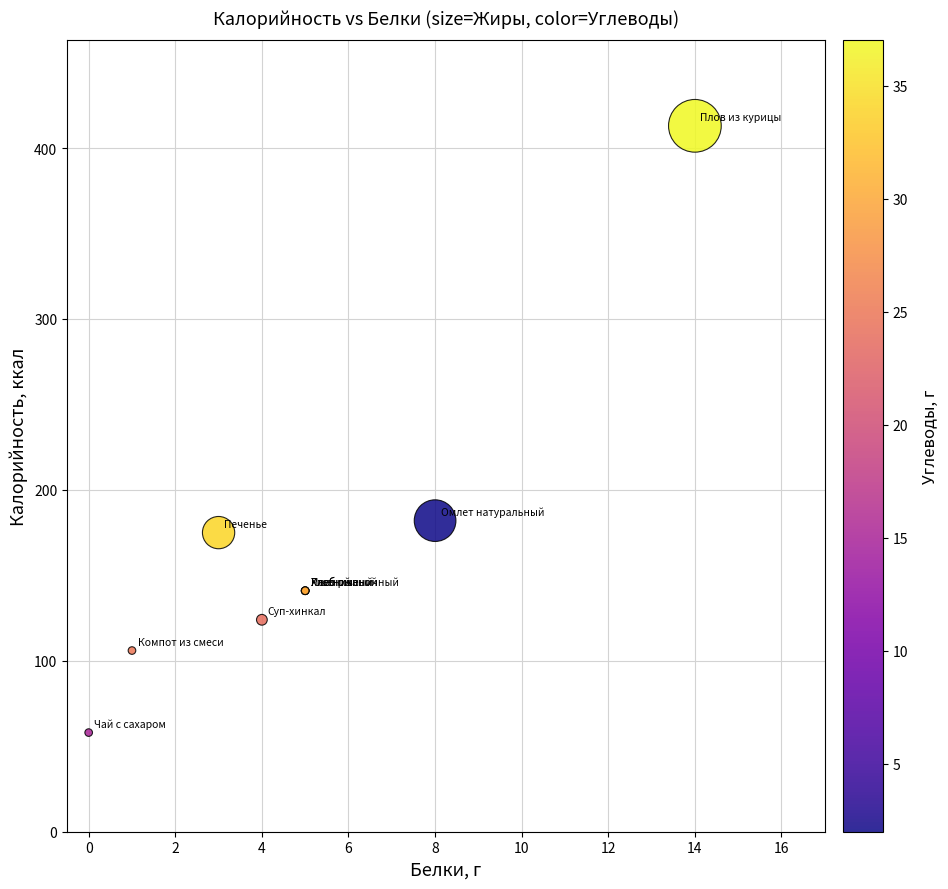

What Y value in the scatter plot is closest to 235?

182